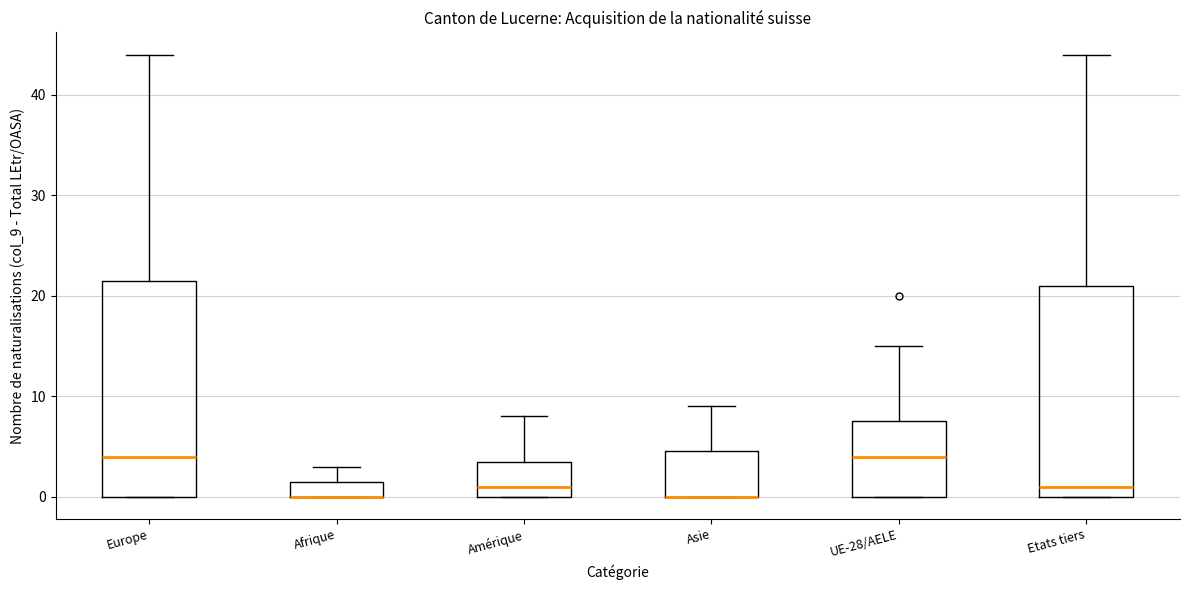

Where is the upper edge of the box for Afrique on the y-axis? The values are not printed on the chart, so give them approximately, as read against the axis.

2